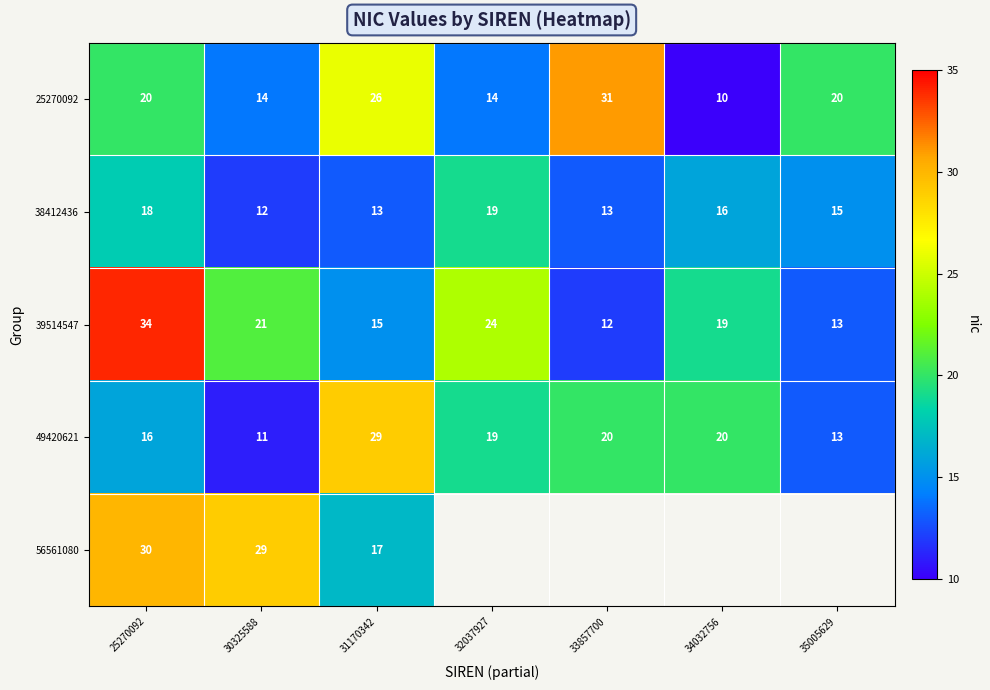

Is it true that 25270092 equals 20 at 35005629?

True